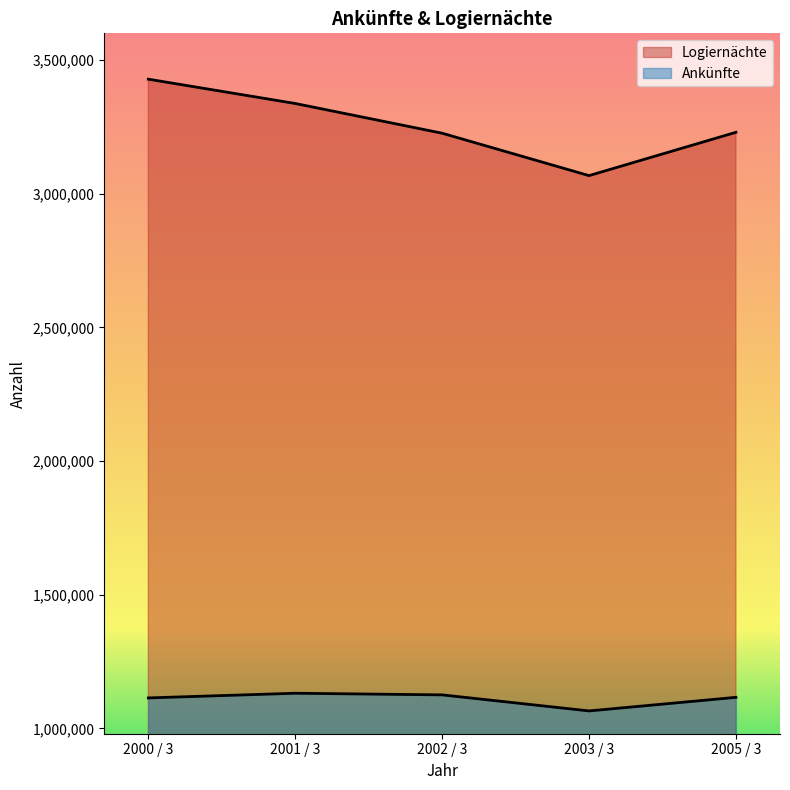

How many values in the Logiernächte series are below 3229309?

2